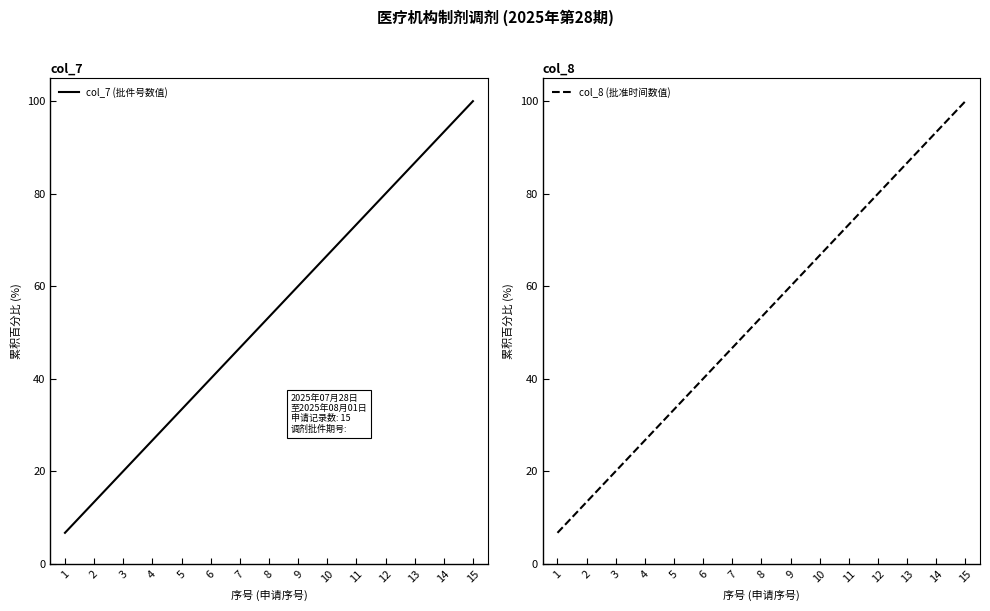

At which label is col_7 (批件号数值) closest to 53?

8